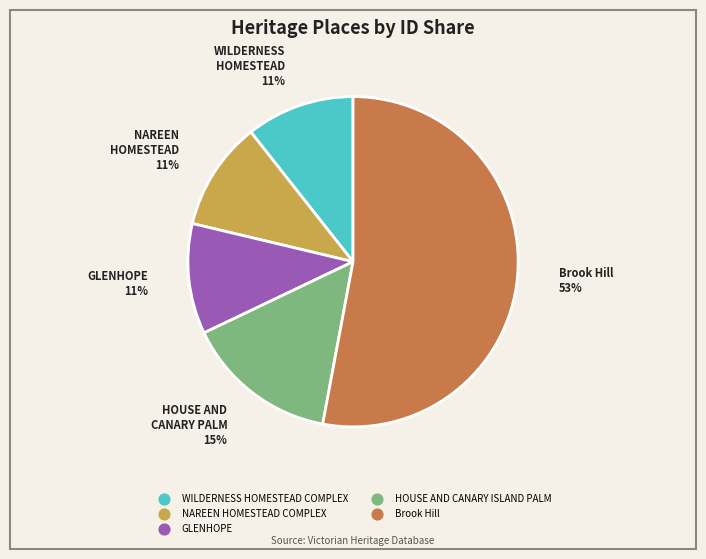

Combined, do GLENHOPE and WILDERNESS HOMESTEAD COMPLEX account for over 50%?

No